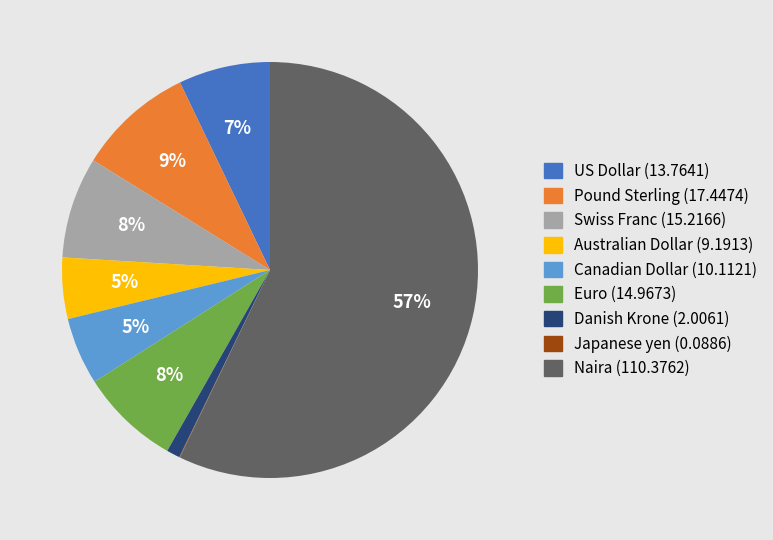

Is it true that Canadian Dollar is 1% of the pie?

False